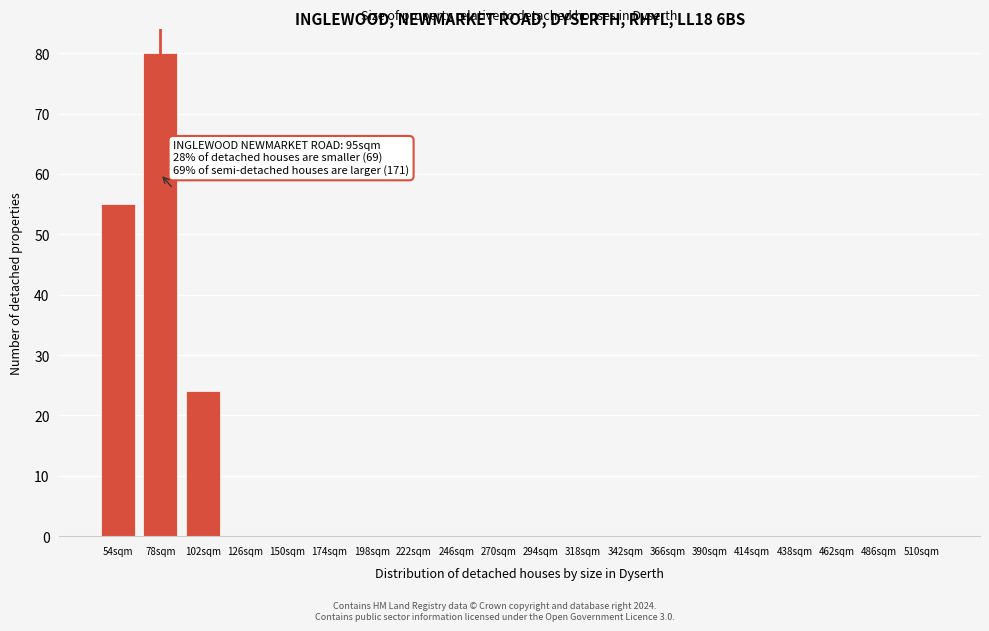

Reading left to right, list all the values displayed in this chart.

54sqm=55	78sqm=80	102sqm=24	126sqm=0	150sqm=0	174sqm=0	198sqm=0	222sqm=0	246sqm=0	270sqm=0	294sqm=0	318sqm=0	342sqm=0	366sqm=0	390sqm=0	414sqm=0	438sqm=0	462sqm=0	486sqm=0	510sqm=0